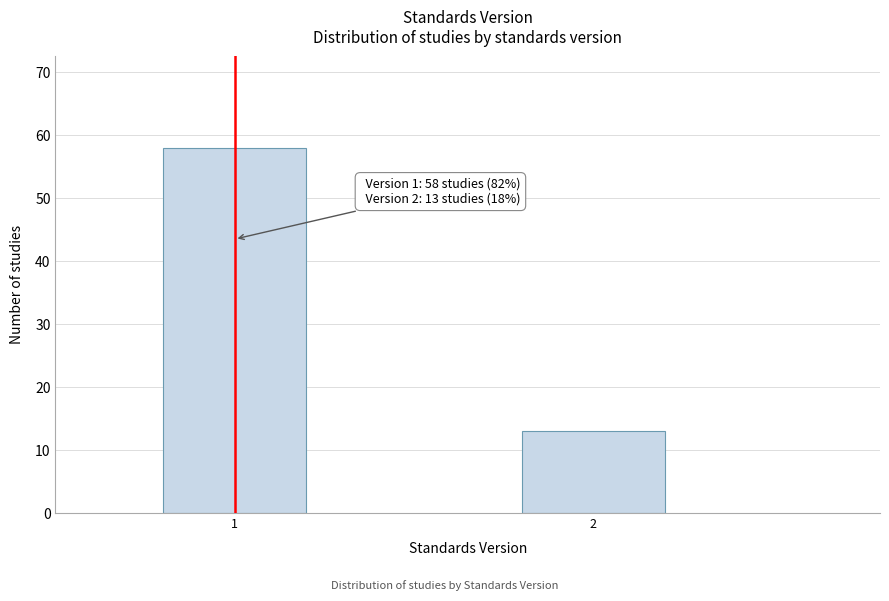

Reading left to right, list all the values displayed in this chart.

58	13